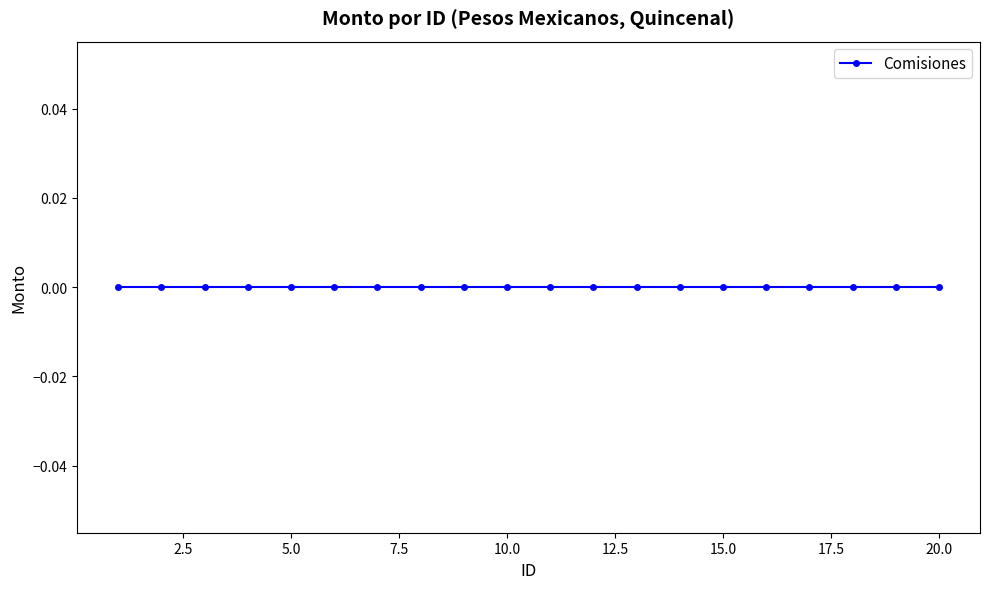

True or false: ID_trend has more than 1 points higher than both neighbors.

False